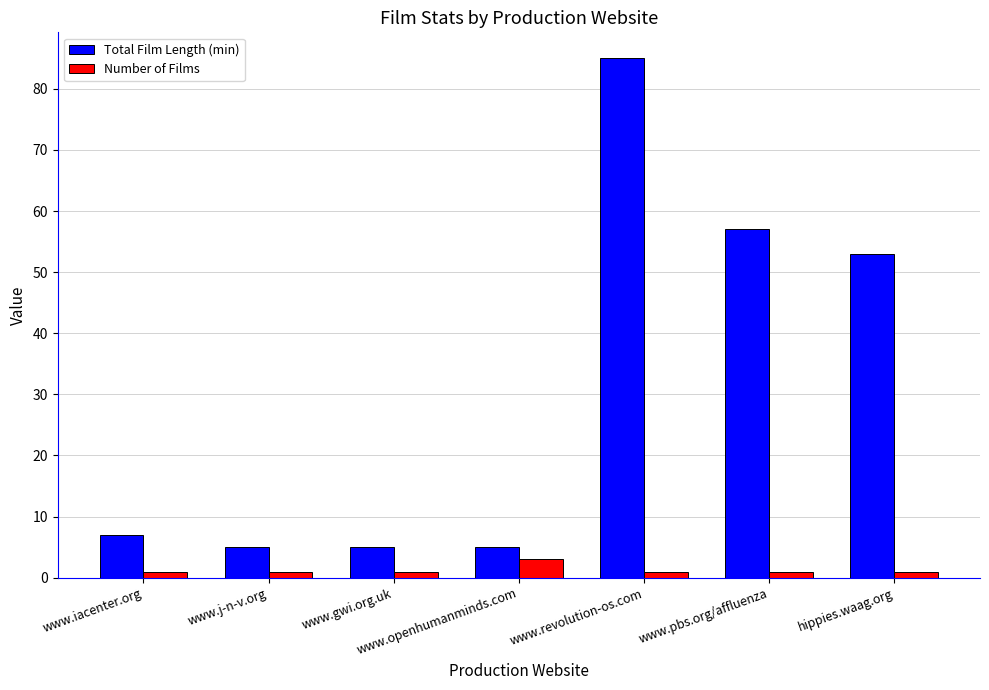

How many categories are shown in the chart?

7